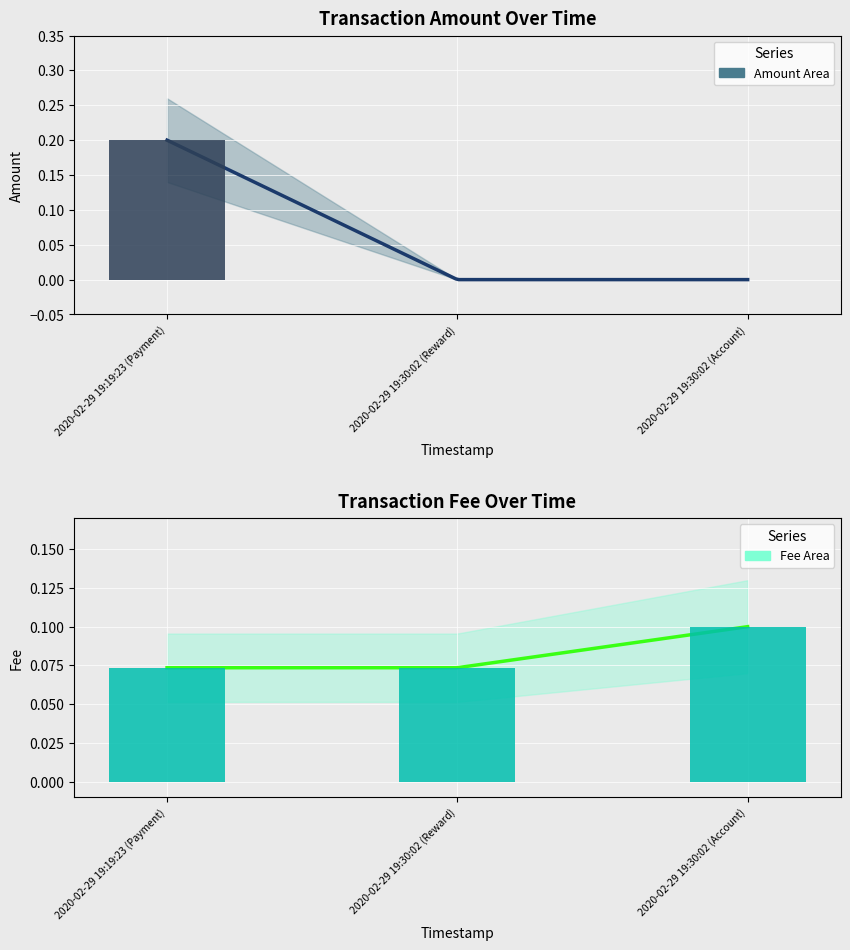

Which series has the largest range (max minus min)?

Amount